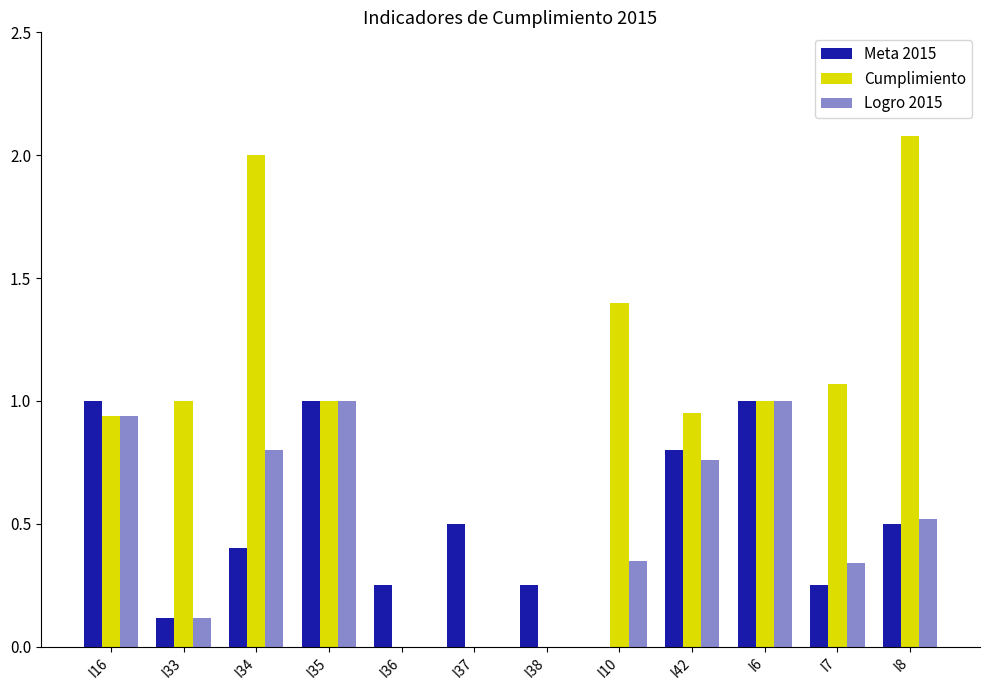

What is the approximate value of Logro 2015 at I35?

1.0